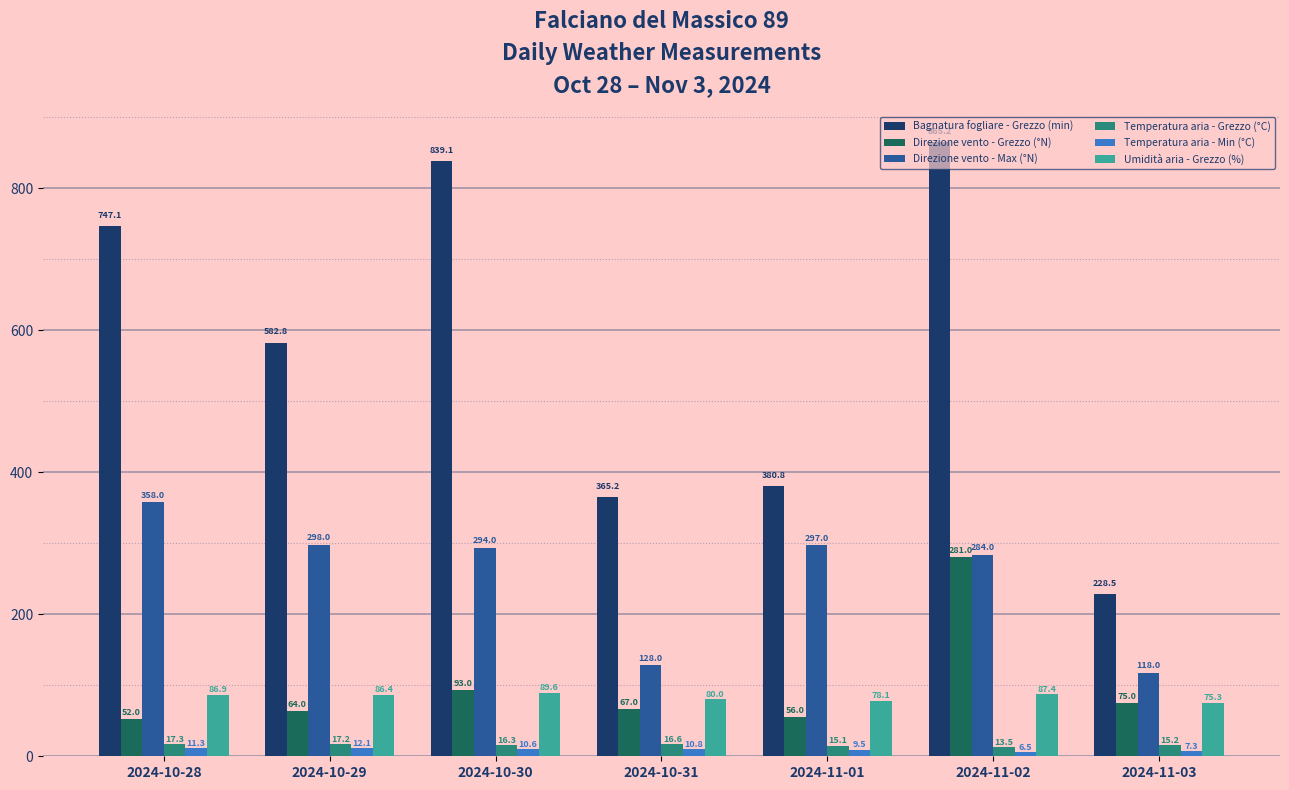

Where does the Umidità aria - Grezzo (%) series first go above 86?

2024-10-28